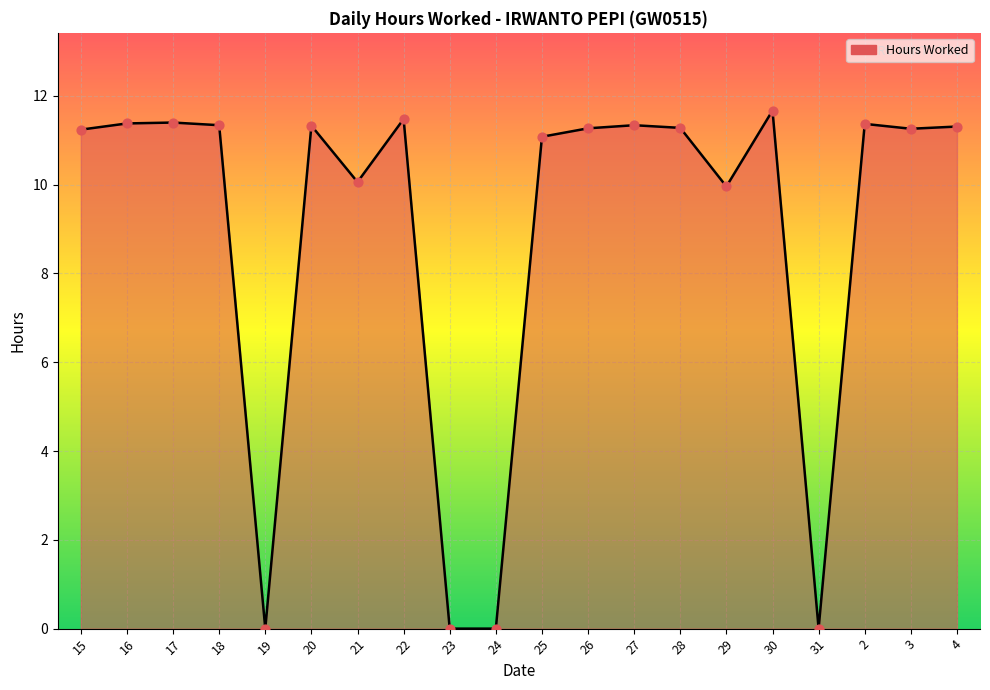

What is the change in value from 23 to 25?

+11.1